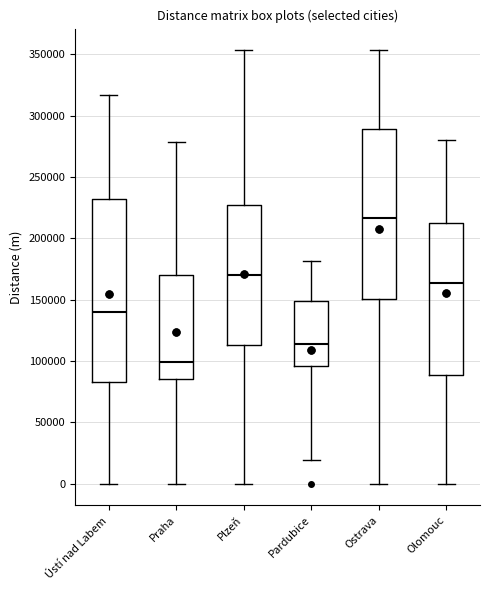

Reading left to right, transcribe this box plot: for each box, give where its median line is, the range the box spans, and where its two whiskers end, as read against the y-axis. The values are not printed on the chart, so give them approximately, as read against the axis.

Ústí nad Labem: median 140000, box 85000 to 230000, whiskers 0 to 315000
Praha: median 100000, box 85000 to 170000, whiskers 0 to 280000
Plzeň: median 170000, box 115000 to 225000, whiskers 0 to 355000
Pardubice: median 115000, box 95000 to 150000, whiskers 20000 to 180000
Ostrava: median 215000, box 150000 to 290000, whiskers 0 to 355000
Olomouc: median 165000, box 90000 to 215000, whiskers 0 to 280000